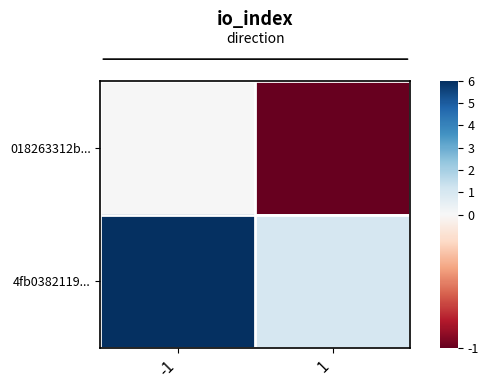

Which label corresponds to the smallest value in the chart?

1